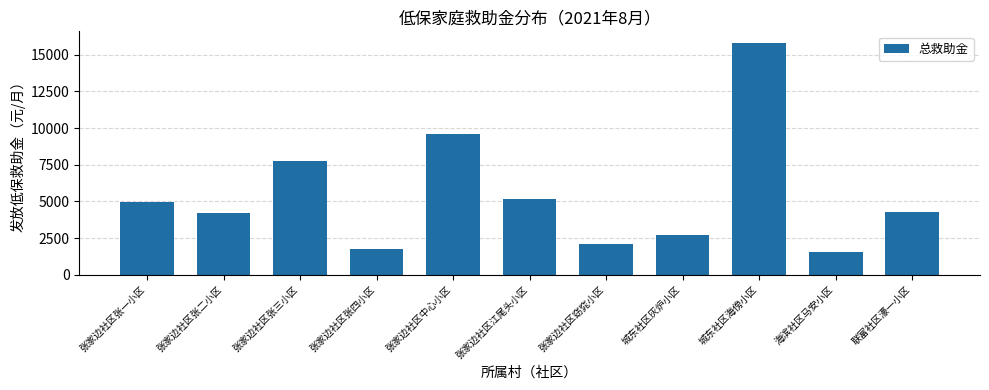

True or false: the data shows 3127 at 张家边社区张四小区.

False